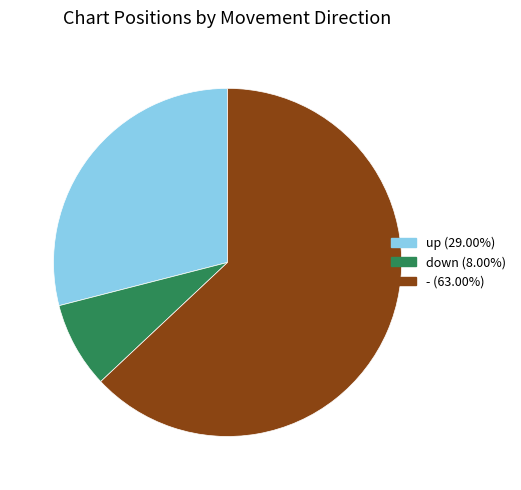

How many slices are in this pie chart?

3